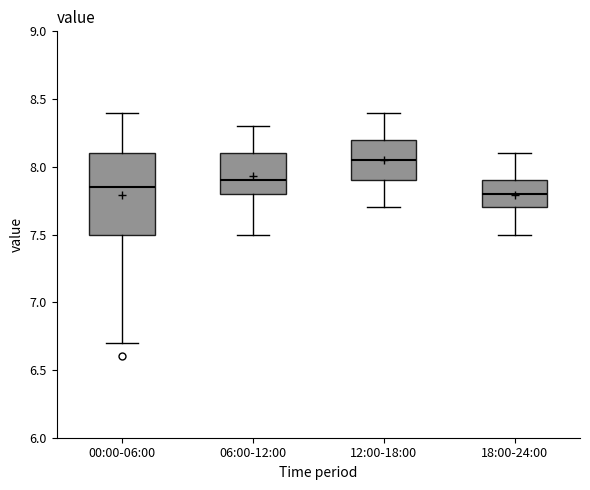

Where is the lower edge of the box for 06:00-12:00 on the y-axis? The values are not printed on the chart, so give them approximately, as read against the axis.

7.80